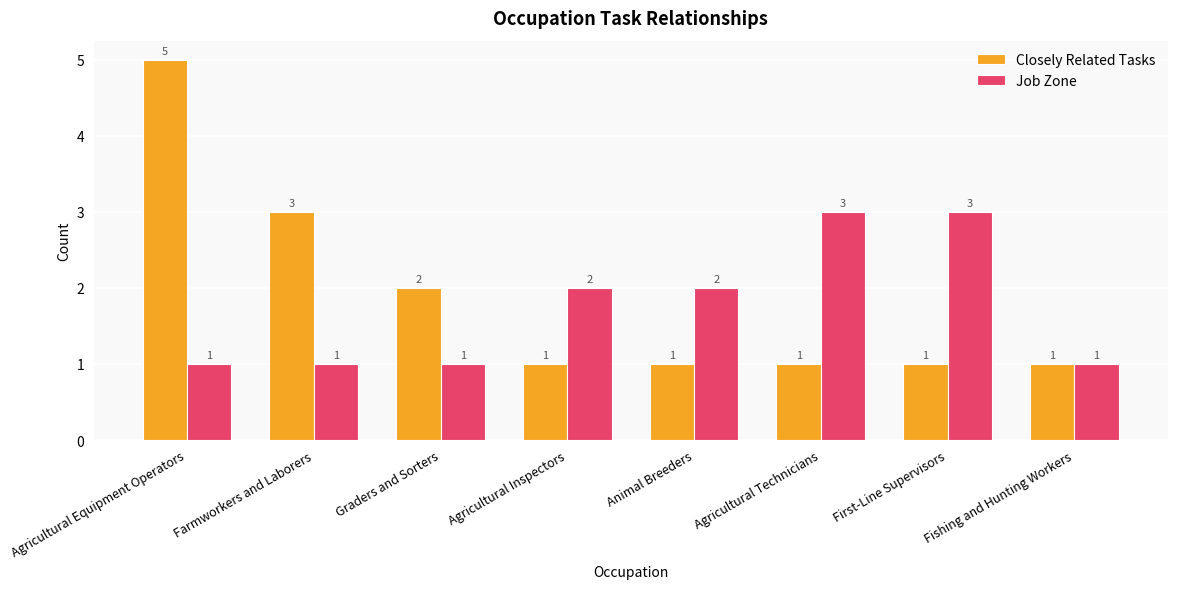

What is the maximum value shown in the chart?

5